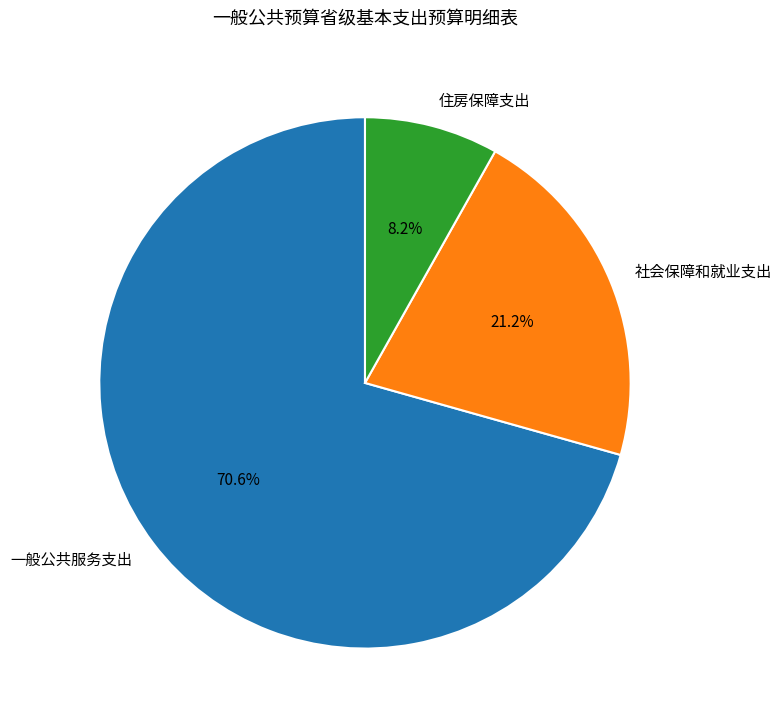

Count the number of slices in the pie.

3